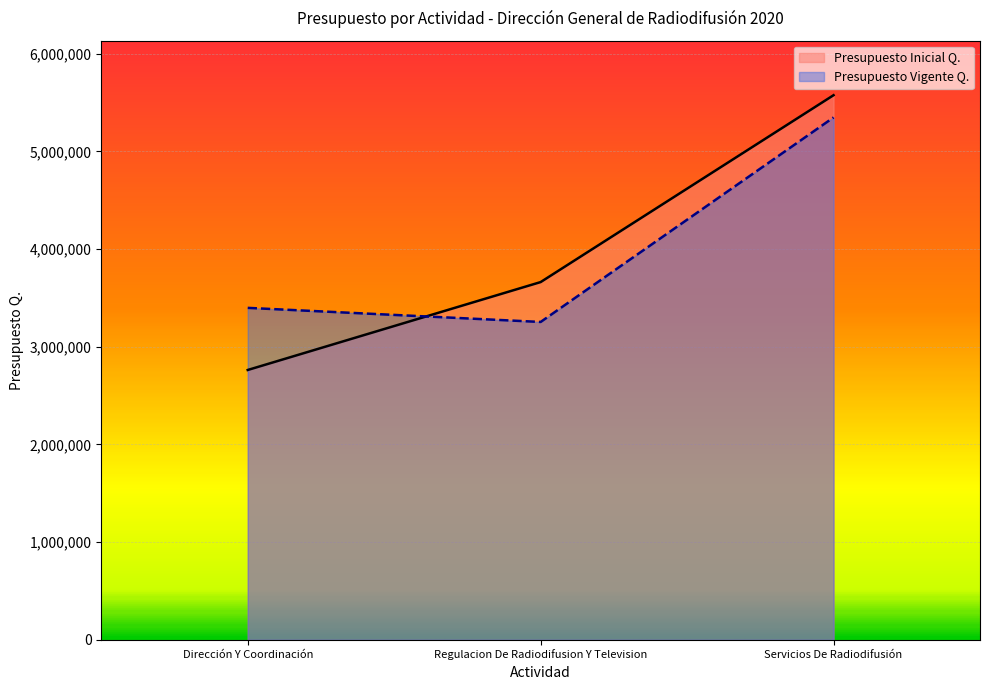

Which series has the widest spread of values?

Presupuesto Inicial Q.